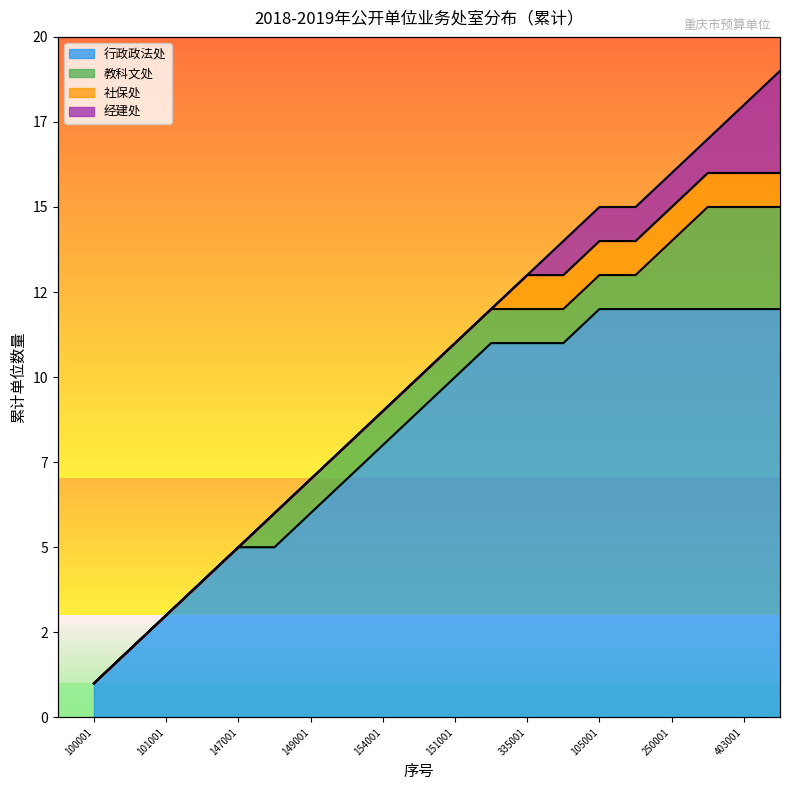

Rank the categories by value from highest to lowest.

411001, 403001, 254001, 250001, 105001, 103001, 400001, 335001, 155001, 151001, 153001, 154001, 150001, 149001, 148001, 147001, 146001, 101001, 102001, 100001